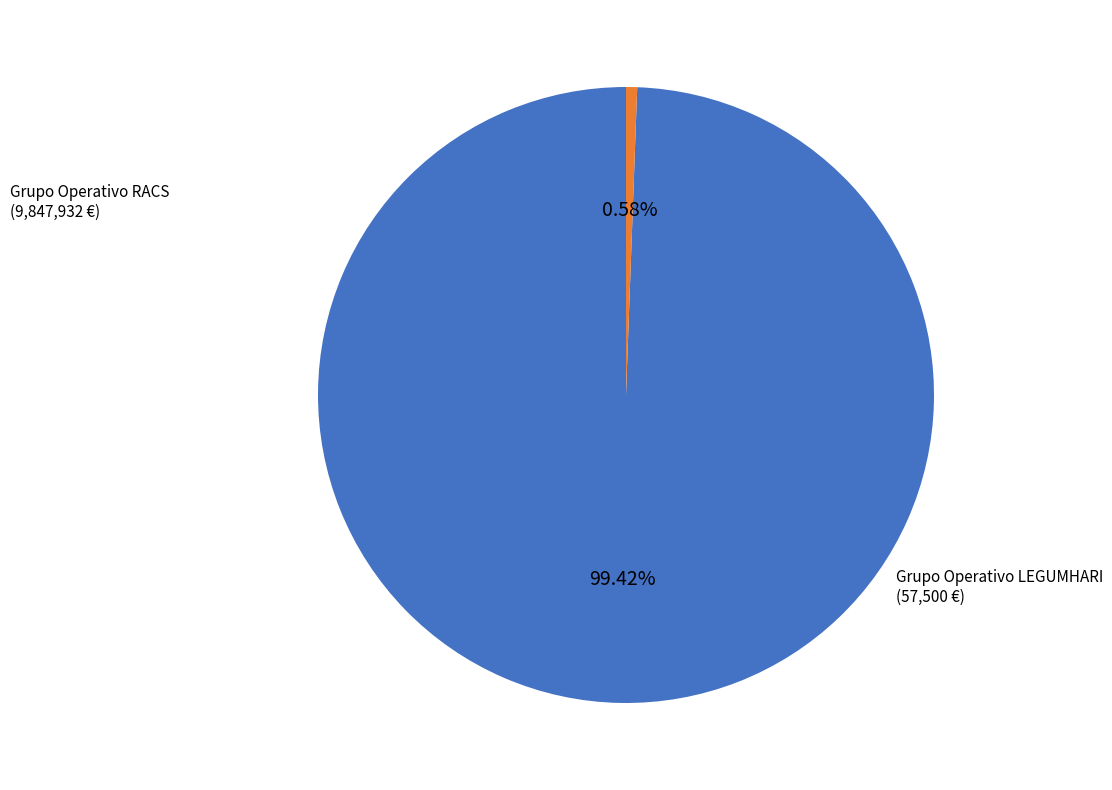

Is there any slice that represents more than half of the pie?

Yes